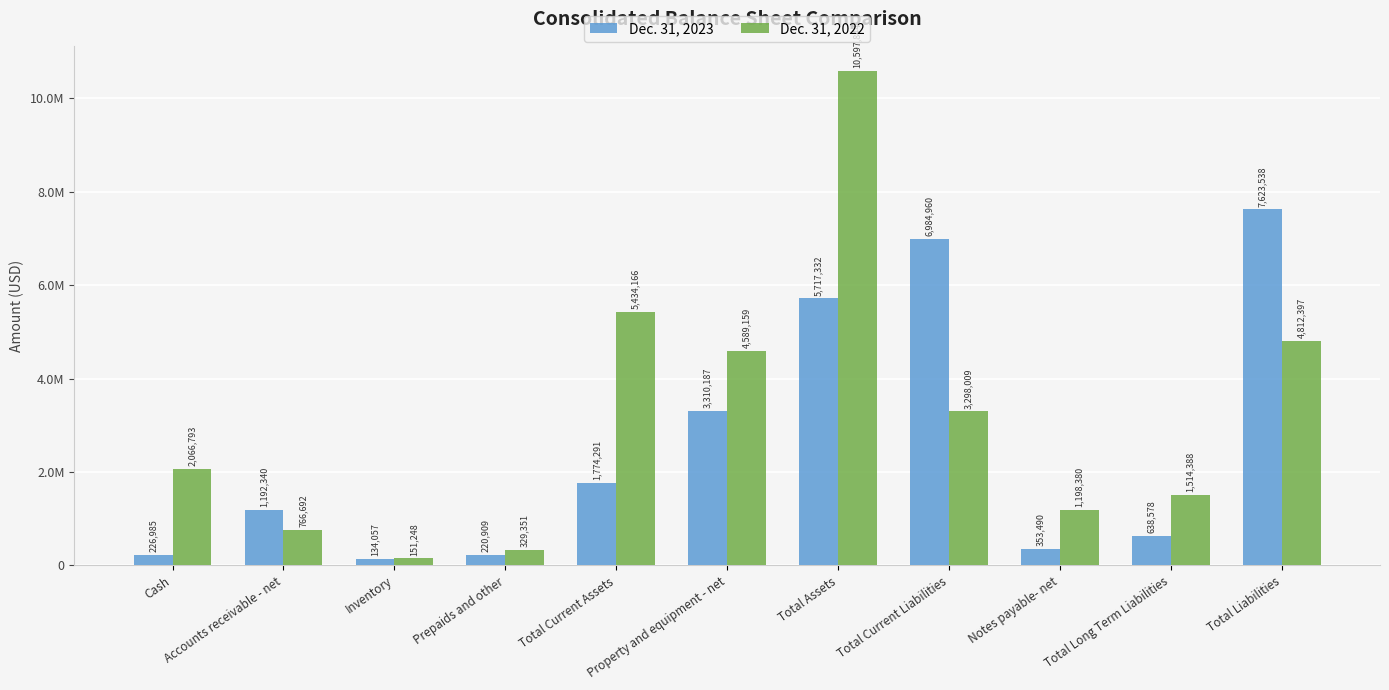

Which category has the lowest value in the Dec. 31, 2023 series?

Inventory